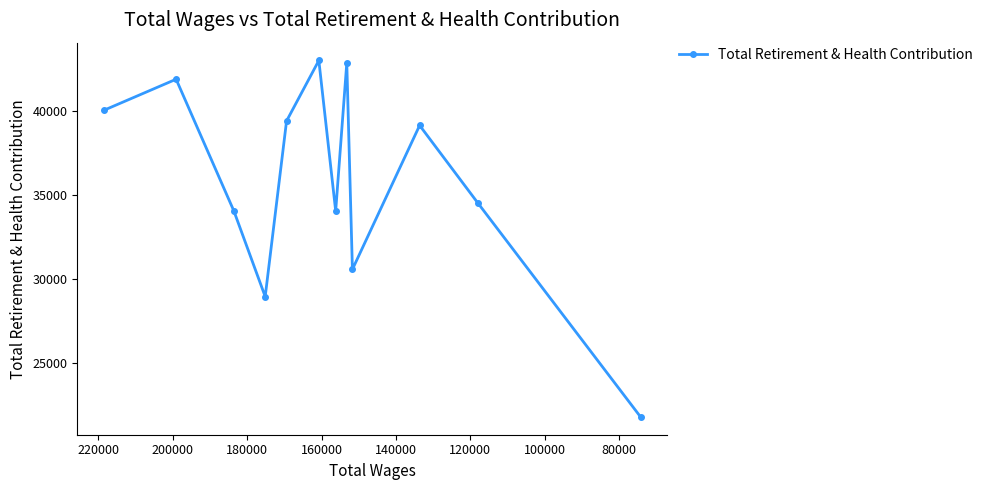

Reading left to right, list all the values displayed in this chart.

40075	41919	34065	28974	39431	43035	34071	42890	30594	39169	34567	21810